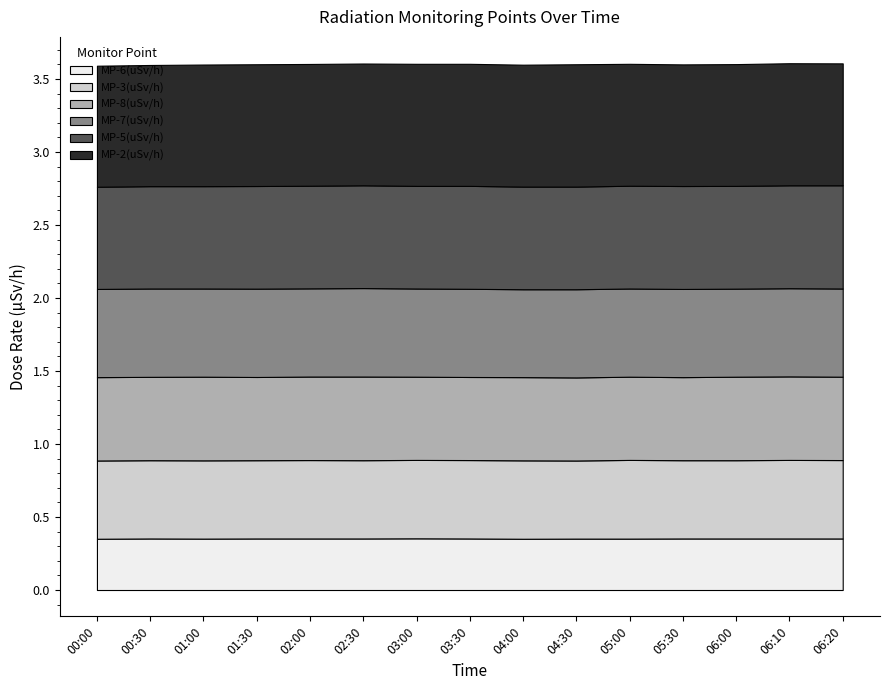

What is the spread (max minus min) of values at 03:00?

0.5